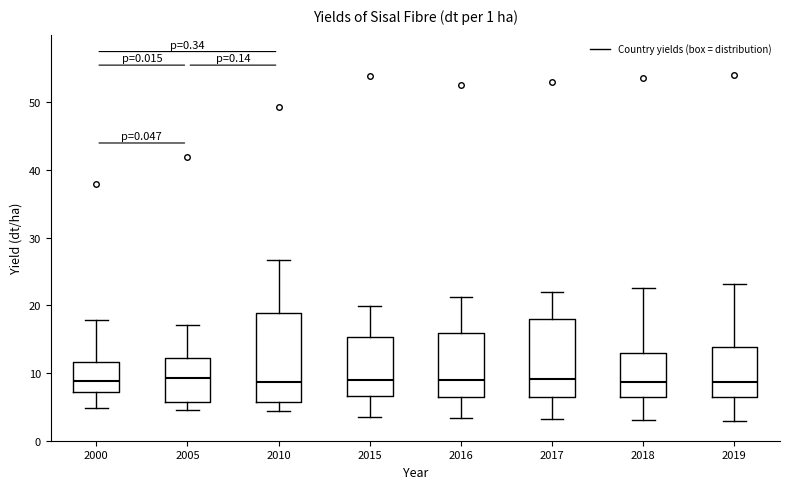

Comparing the boxes themselves (not the whiskers), which one is the tallest?

2010